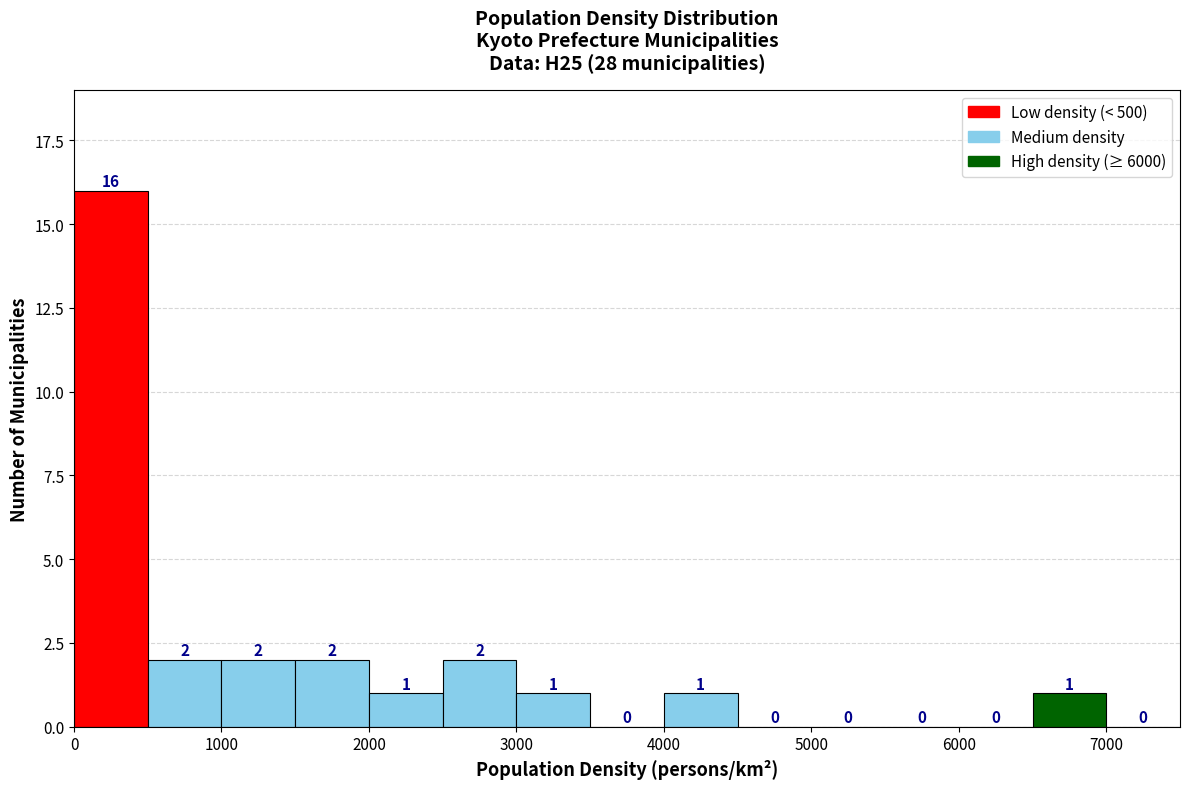

How tall is the bar that spans 2000 to 2500 on the x-axis?

1